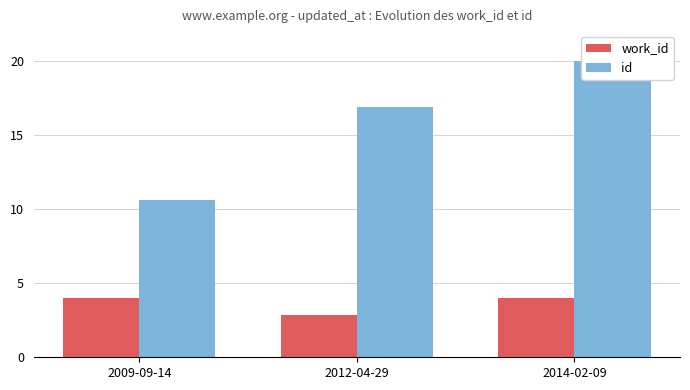

What is the smallest value displayed?

2.8